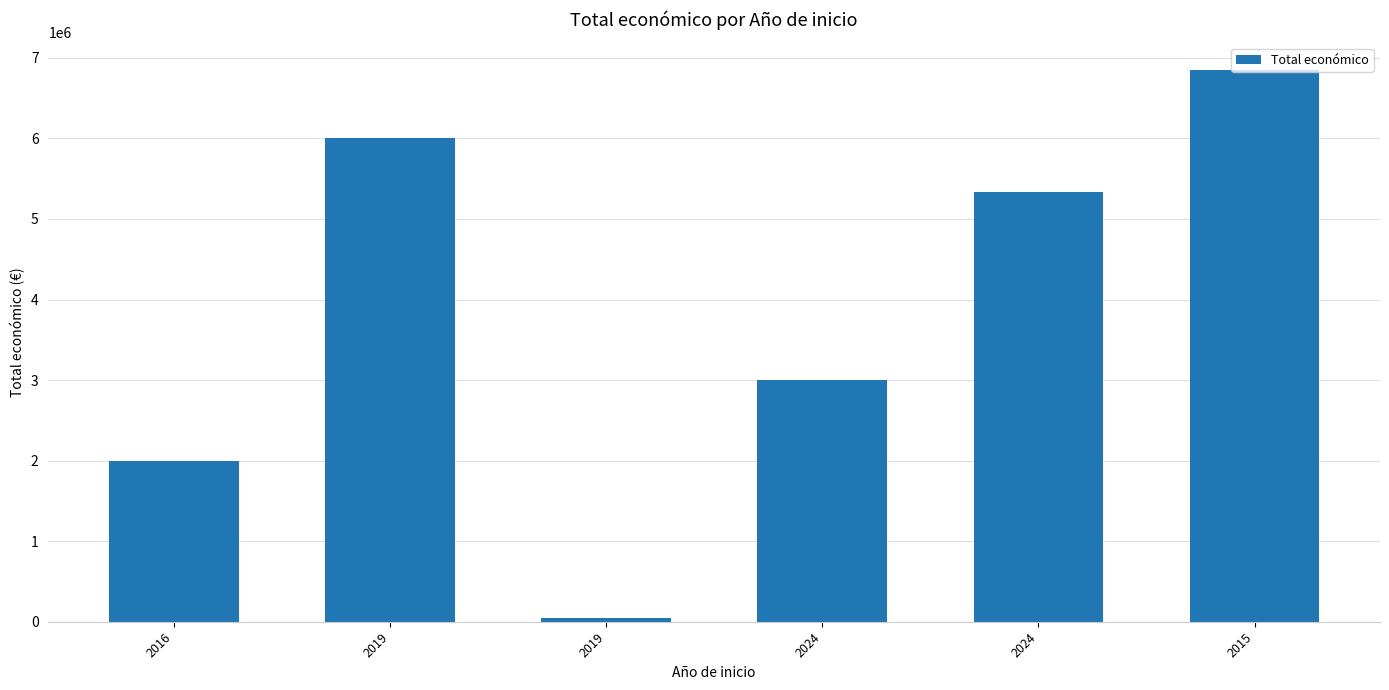

How many distinct data groups are displayed?

1